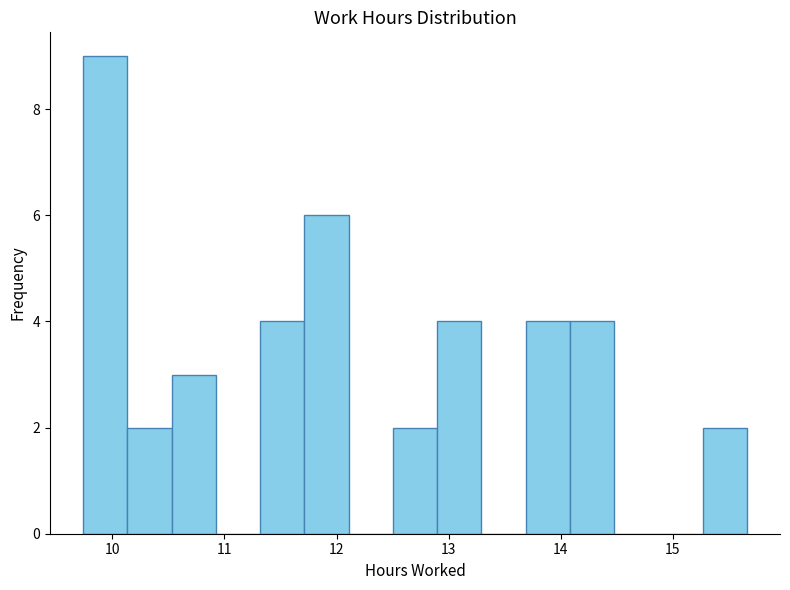

Read against the x-axis, roughly where is the centre of the tallest bar?

9.9